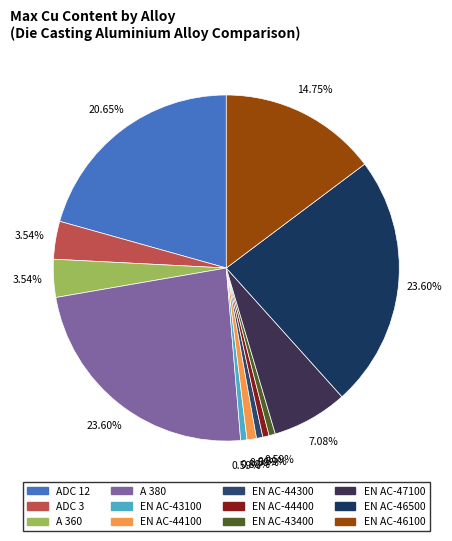

How many segments does this pie chart have?

12